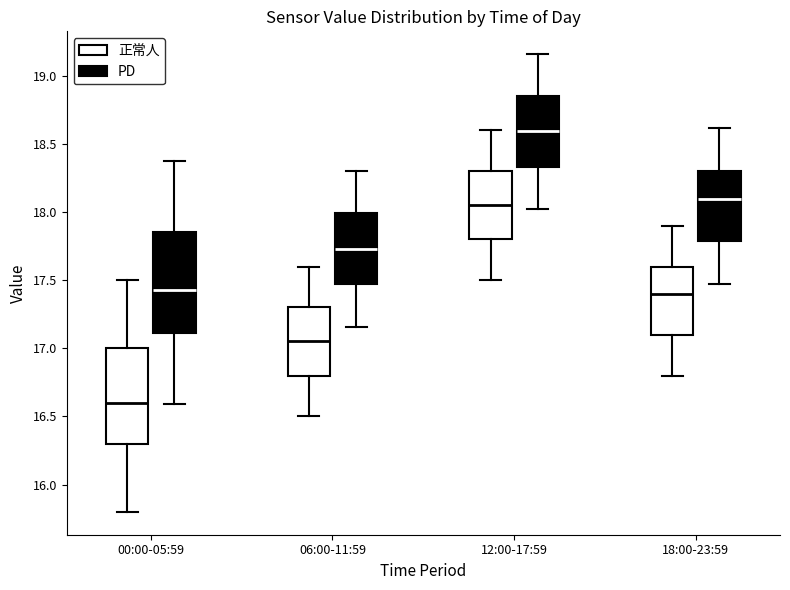

Where does the upper whisker of the box for 06:00-11:59 (PD) end on the y-axis? The values are not printed on the chart, so give them approximately, as read against the axis.

18.30